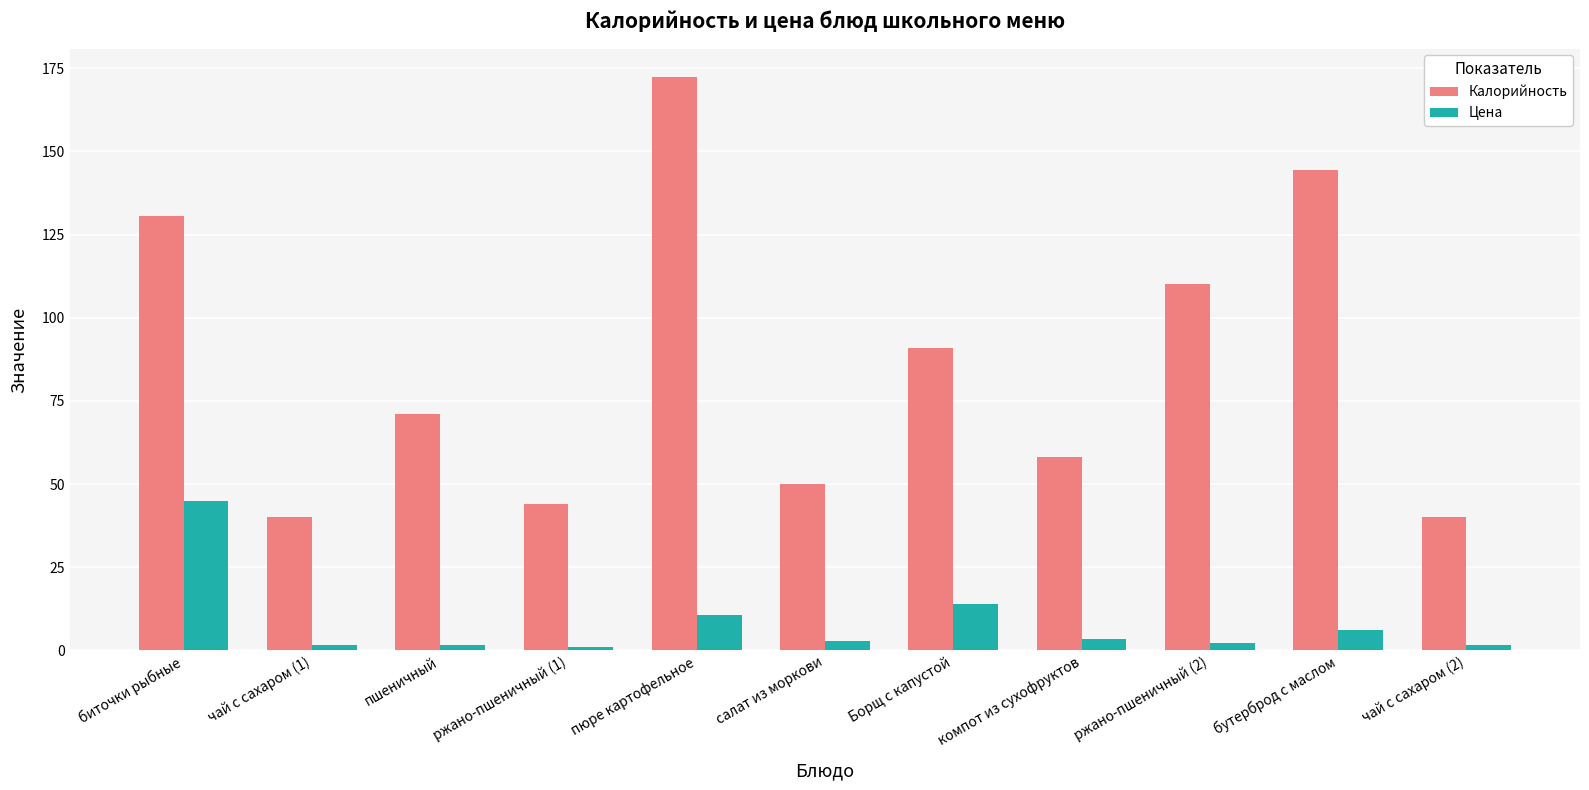

The value of Цена at бутерброд с маслом is 6.2. True or false?

True